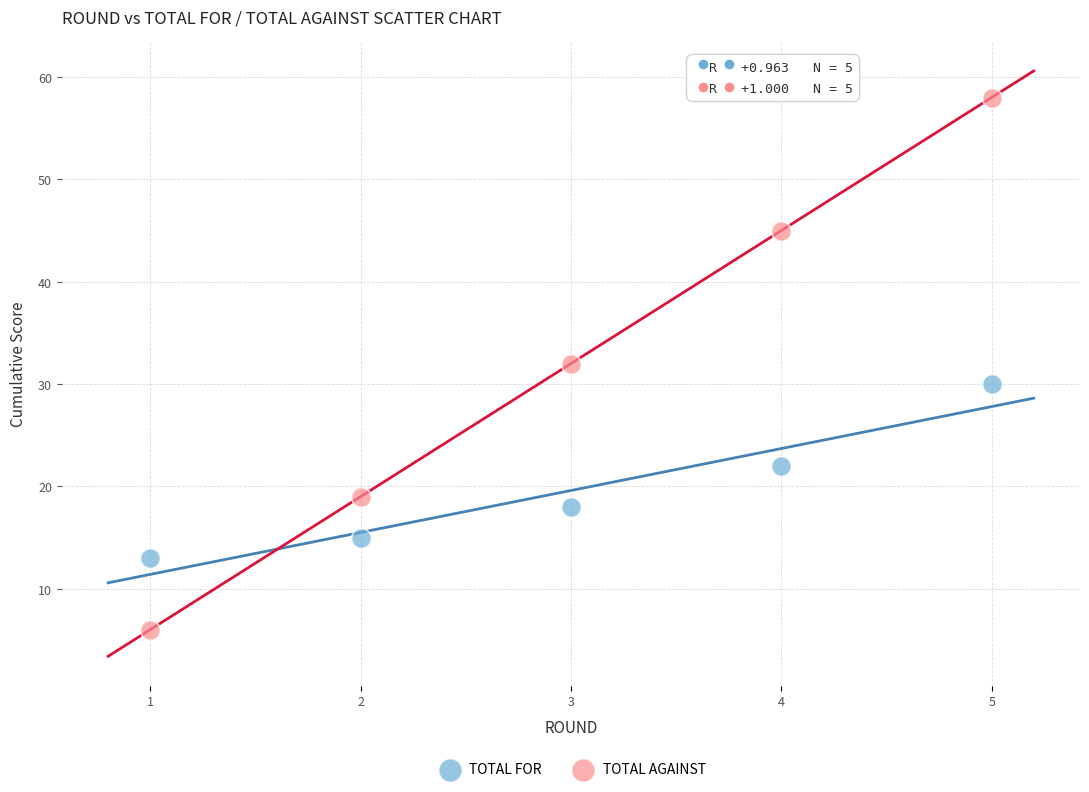

Across all data points, what is the average Y value?

26